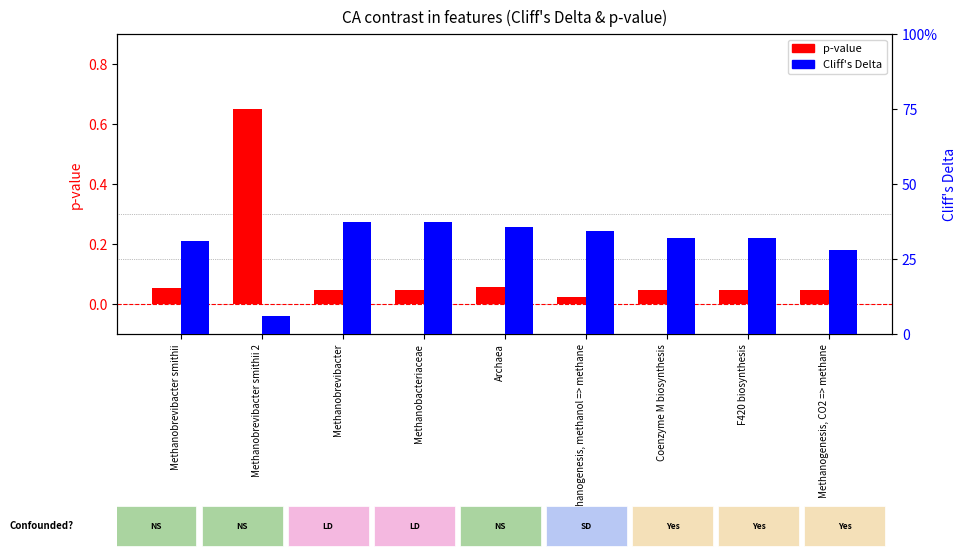

At which category is the sum across all series the highest?

Methanobrevibacter smithii 2